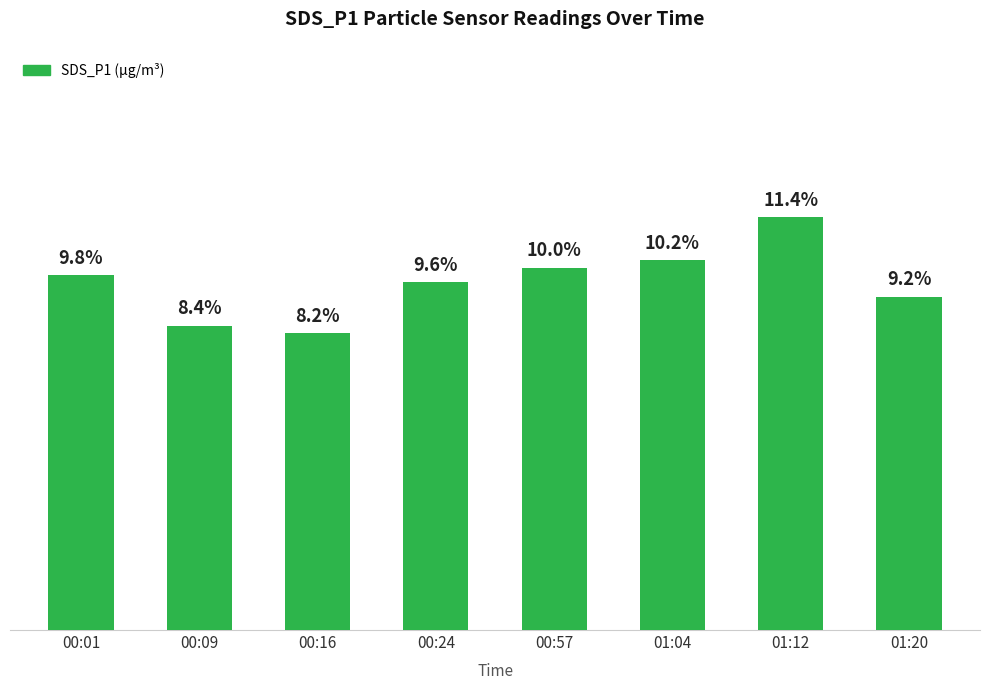

List the labels in order of value, largest first.

01:12, 01:04, 00:57, 00:01, 00:24, 01:20, 00:09, 00:16